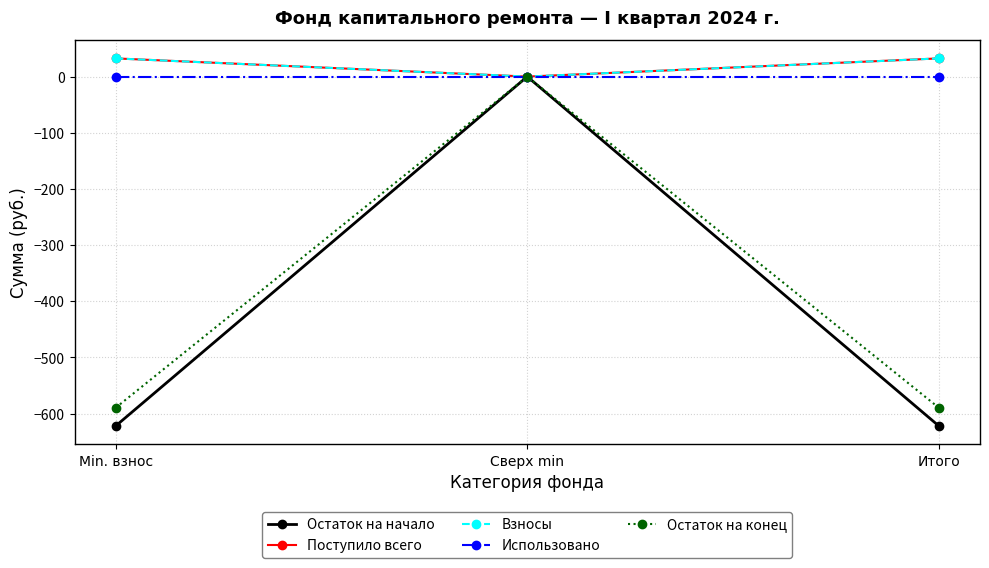

What is the maximum value shown in the chart?

32.4